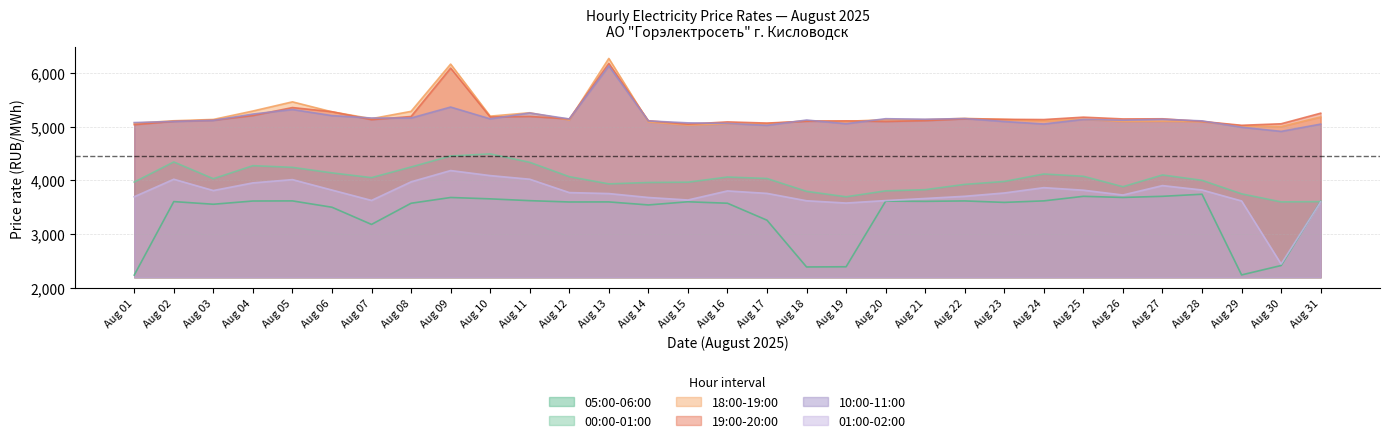

Which series changed the most between Aug 16 and Aug 18?

05:00-06:00